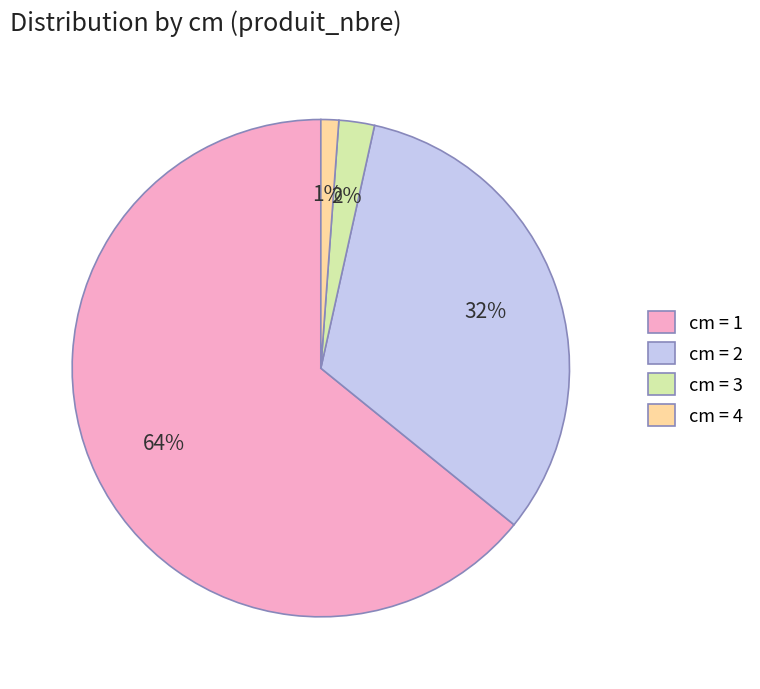

Is there a majority slice in this chart?

Yes